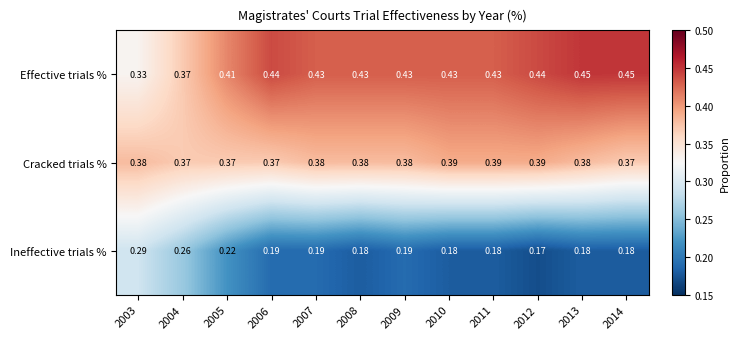

At 2005, list the series in order from smallest to largest.

Ineffective trials %, Cracked trials %, Effective trials %